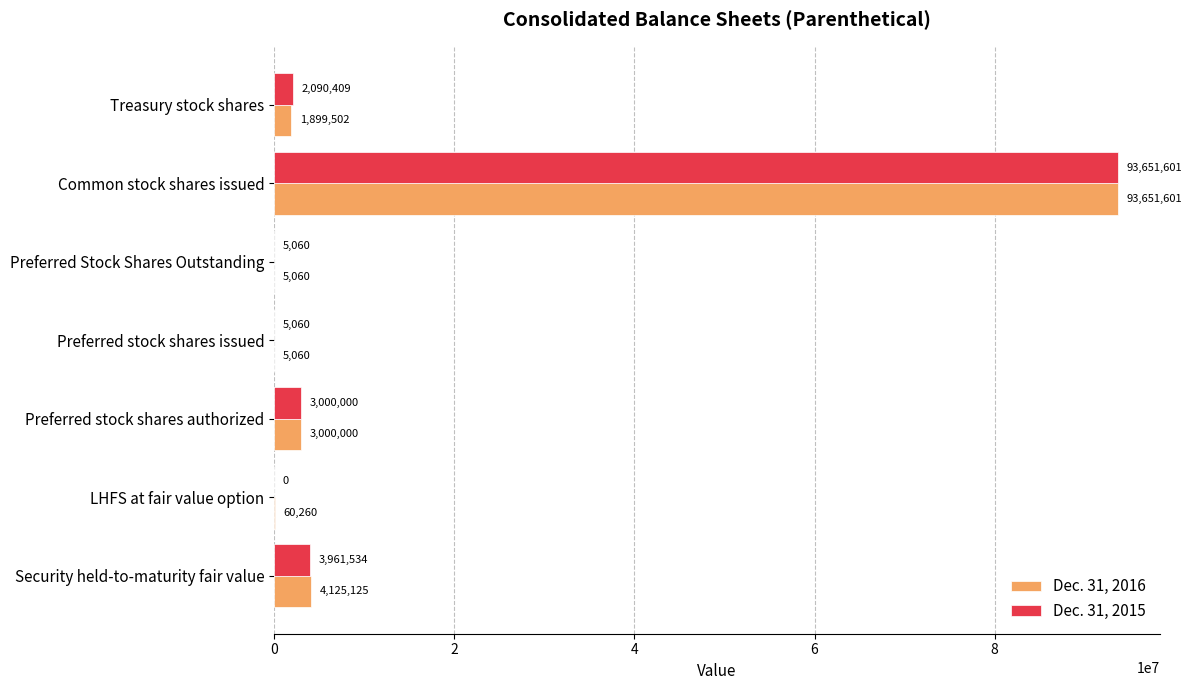

Between LHFS at fair value option and Preferred stock shares authorized, which series saw the biggest shift?

Dec. 31, 2015